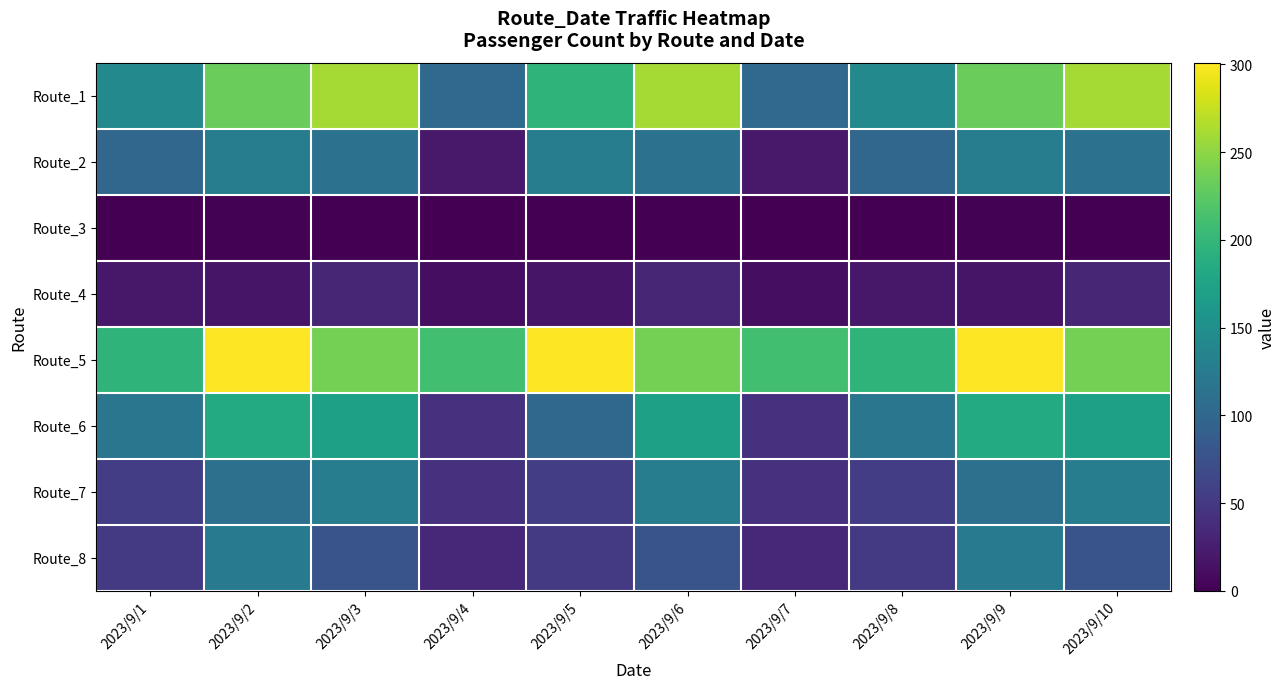

Rank the series by their maximum value, from lowest to highest.

Route_3, Route_4, Route_8, Route_2, Route_7, Route_6, Route_1, Route_5